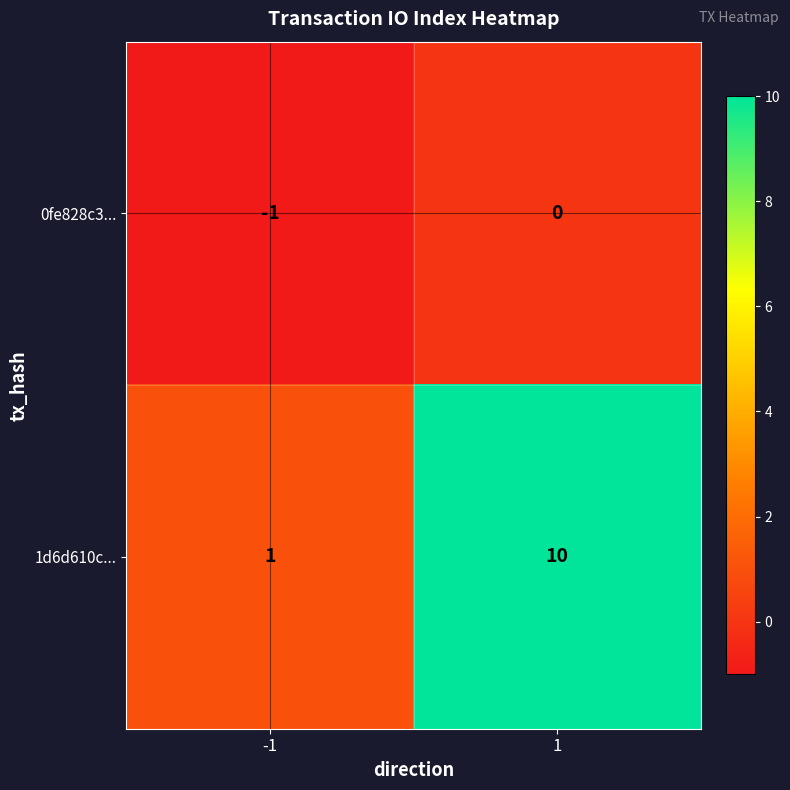

Reading left to right, what are all the values shown in this chart?

0fe828c3...: -1	0
1d6d610c...: 1	10